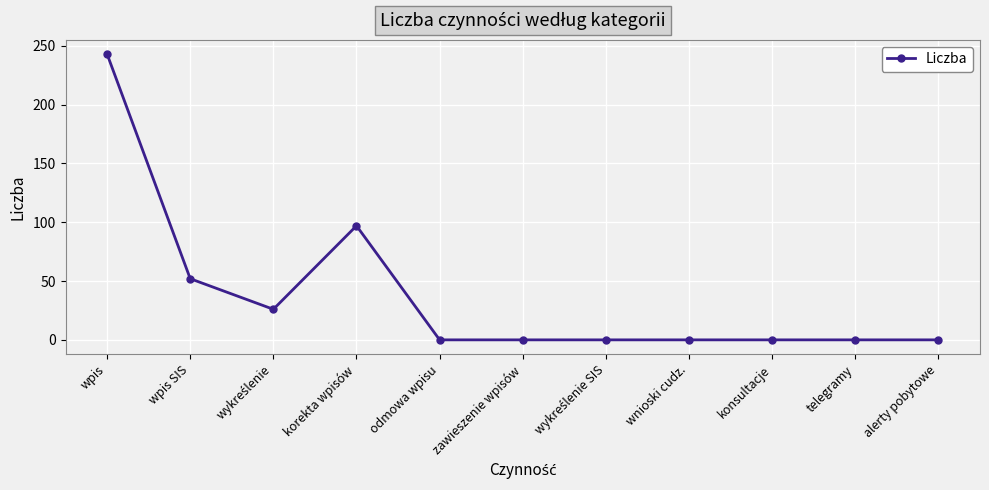

What is the average value?

38